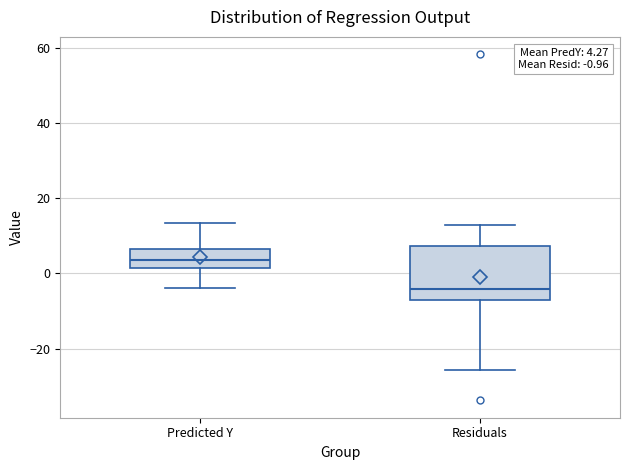

Comparing the boxes themselves (not the whiskers), which one is the tallest?

Residuals